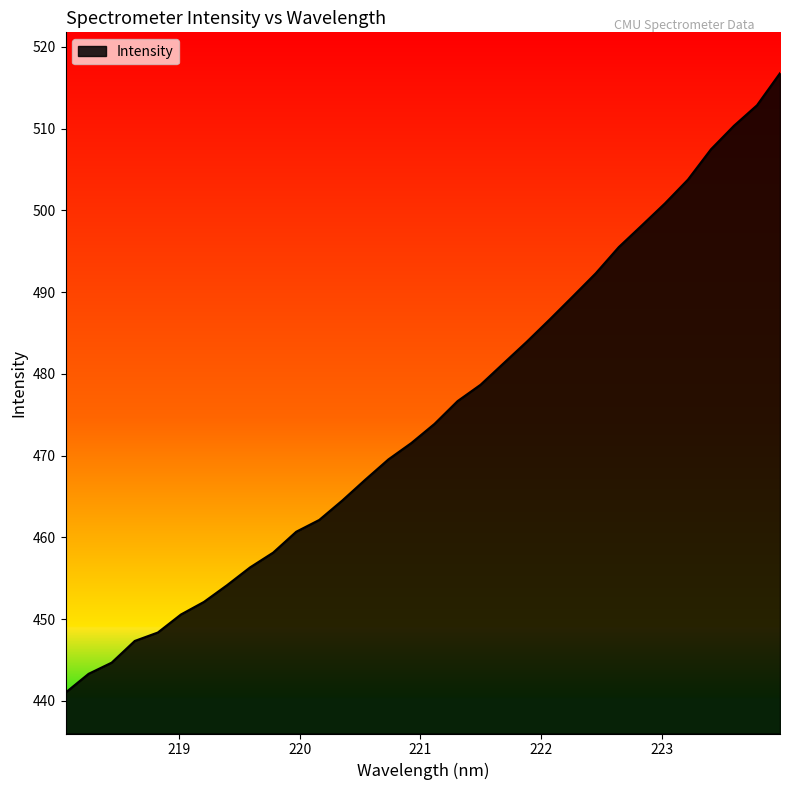

What is the greatest value displayed?

516.8